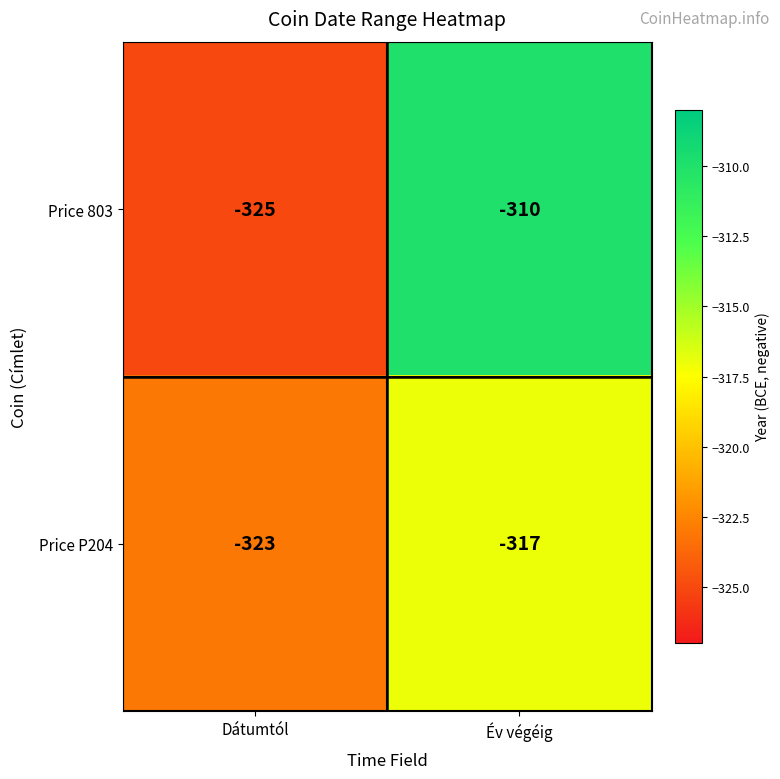

Reading left to right, what are all the values shown in this chart?

Price 803: -325	-310
Price P204: -323	-317